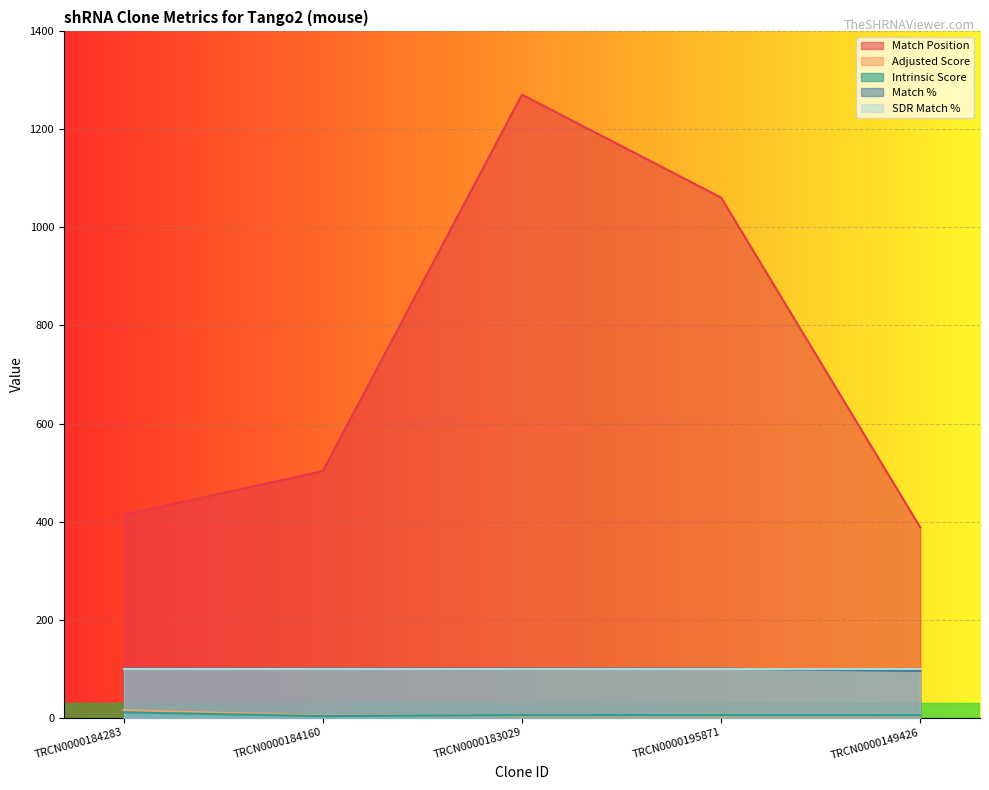

What is the greatest value displayed?

1271.0